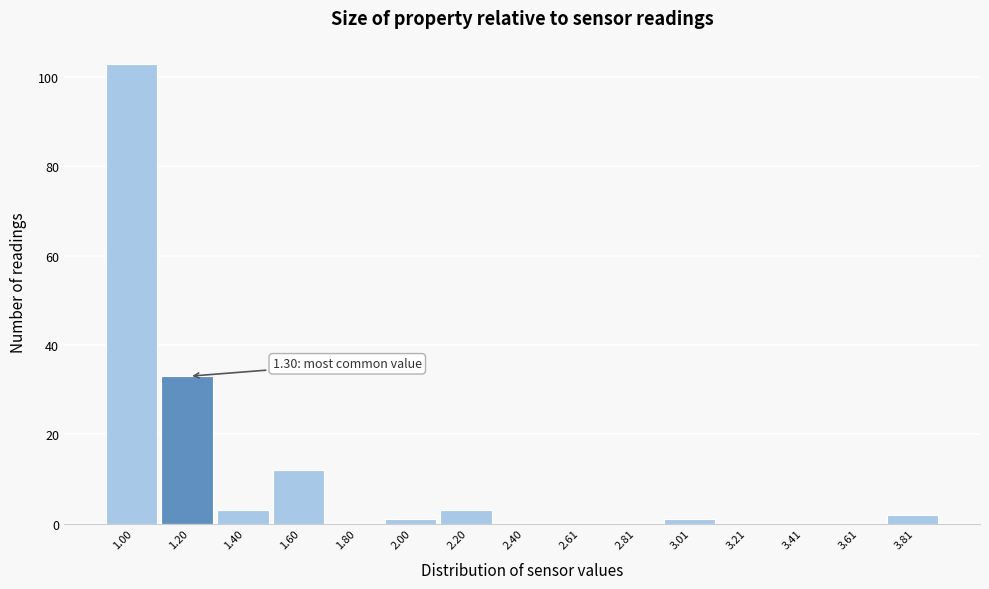

Reading left to right, what are all the values shown in this chart?

1.00=103	1.20=33	1.40=3	1.60=12	1.80=0	2.00=1	2.20=3	2.40=0	2.61=0	2.81=0	3.01=1	3.21=0	3.41=0	3.61=0	3.81=2